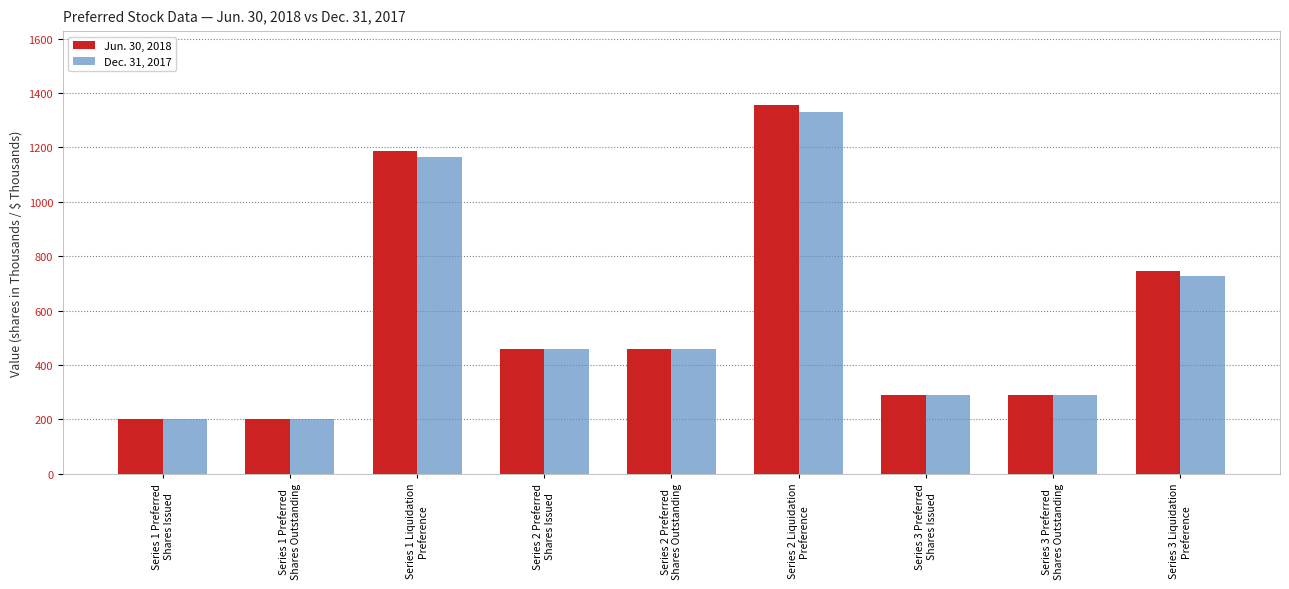

Rank the series by their average value, from lowest to highest.

Dec. 31, 2017, Jun. 30, 2018